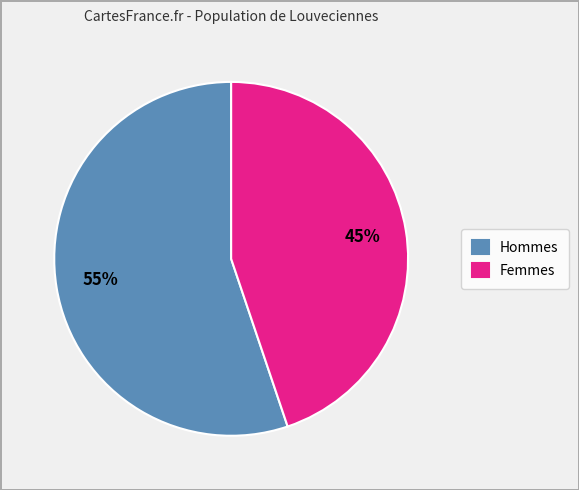

Approximately how many times larger is the value at Hommes compared to Femmes?

1.2